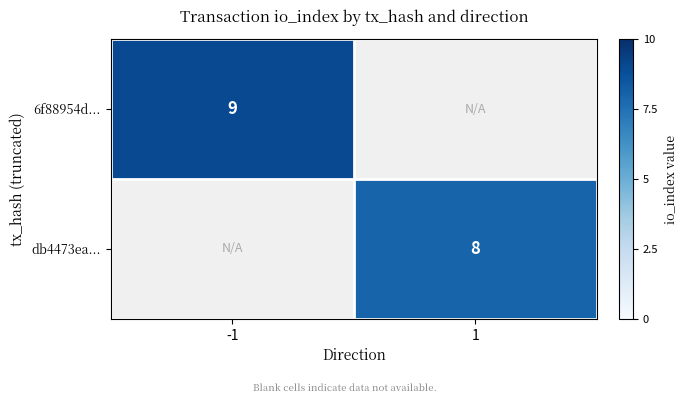

What is the total value across all series at 1?

8